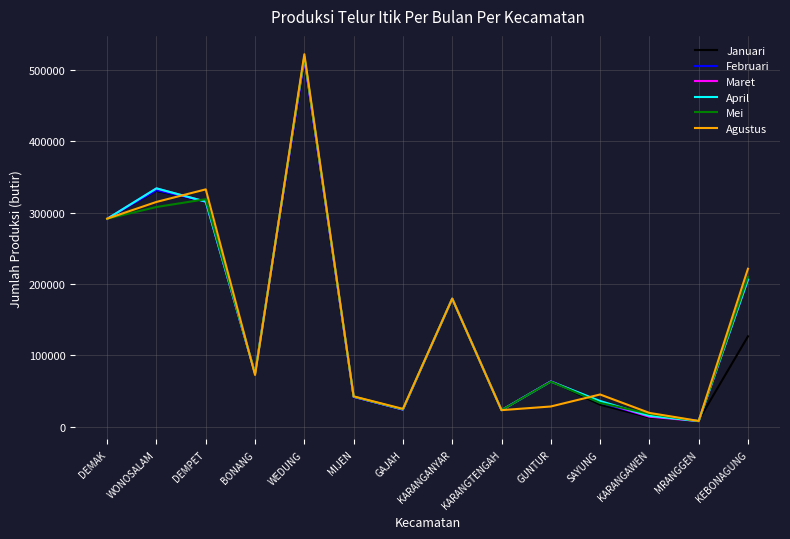

What is the difference between the highest and lowest values at DEMPET?

17202